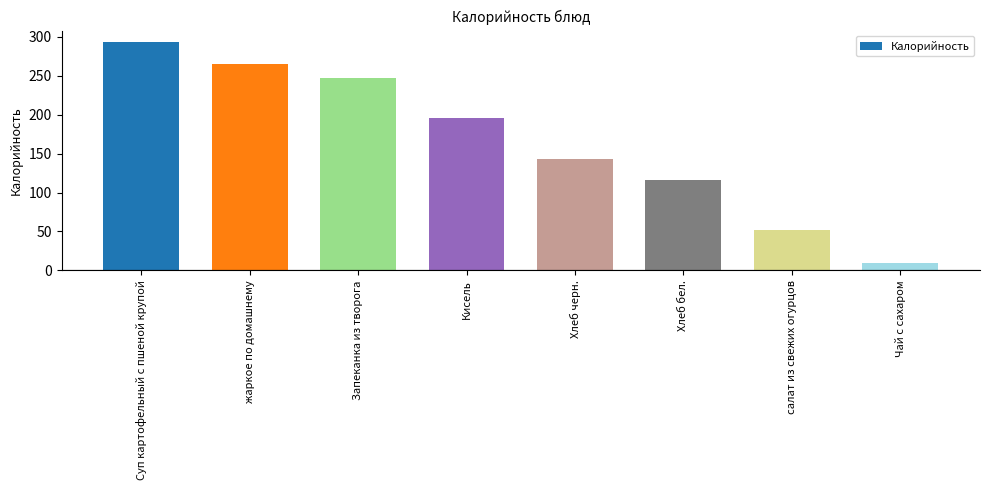

Is it true that the value at Хлеб черн. is 142.9?

True